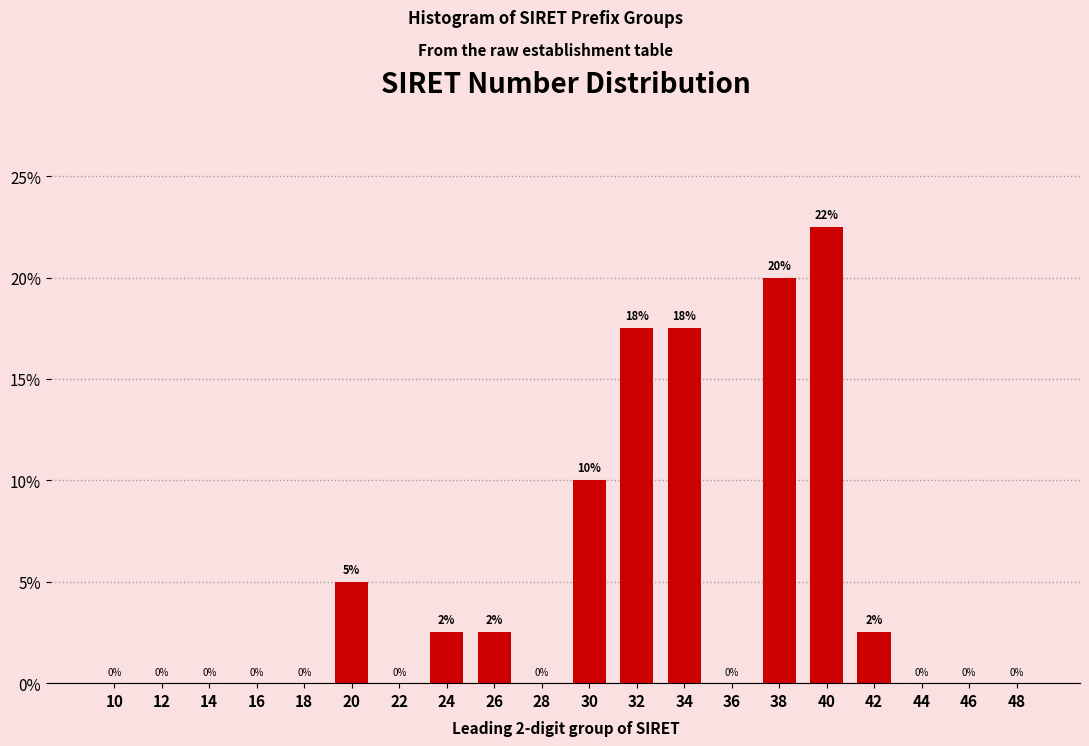

Where is the data nearest to the value 11?

30